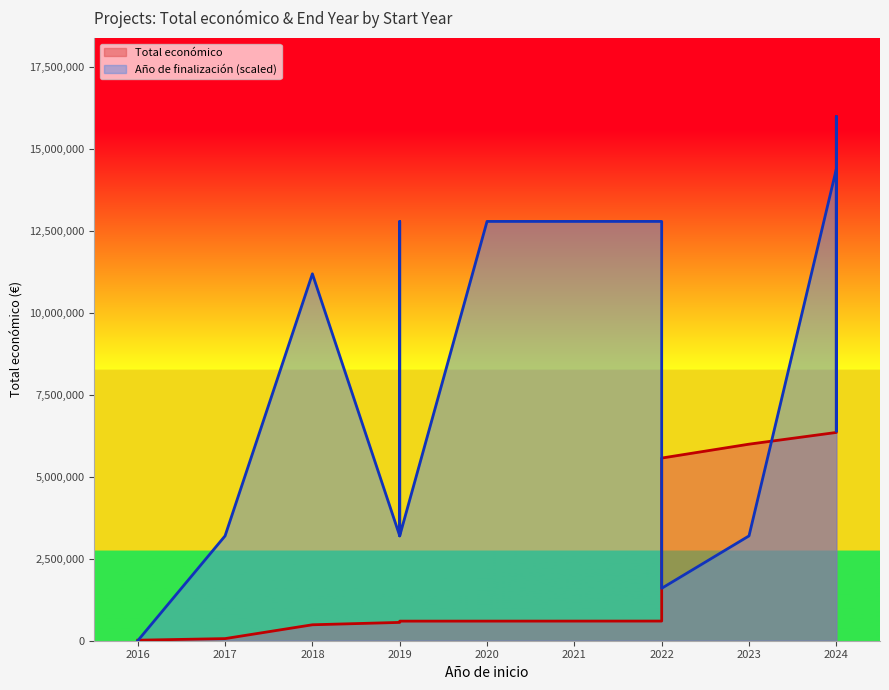

Which series has the largest range (max minus min)?

Año de finalización